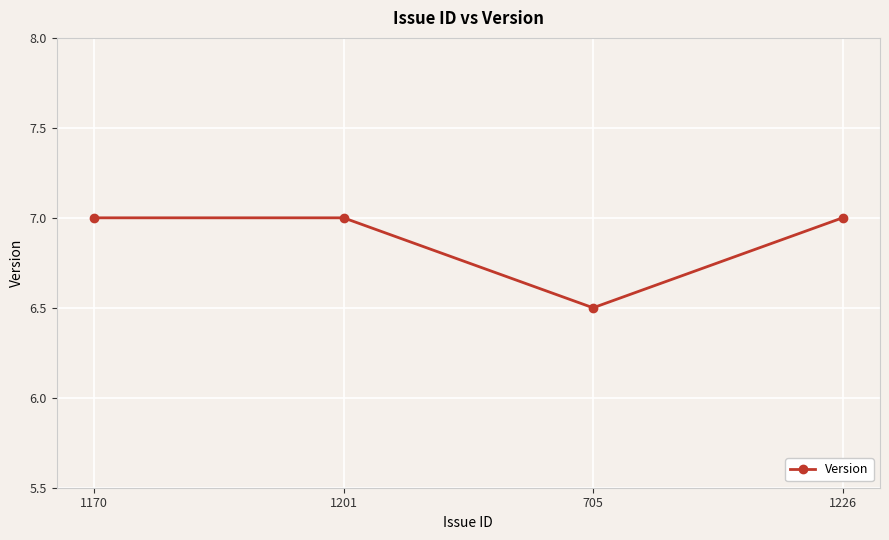

Which has a higher value, 705 or 1226?

1226